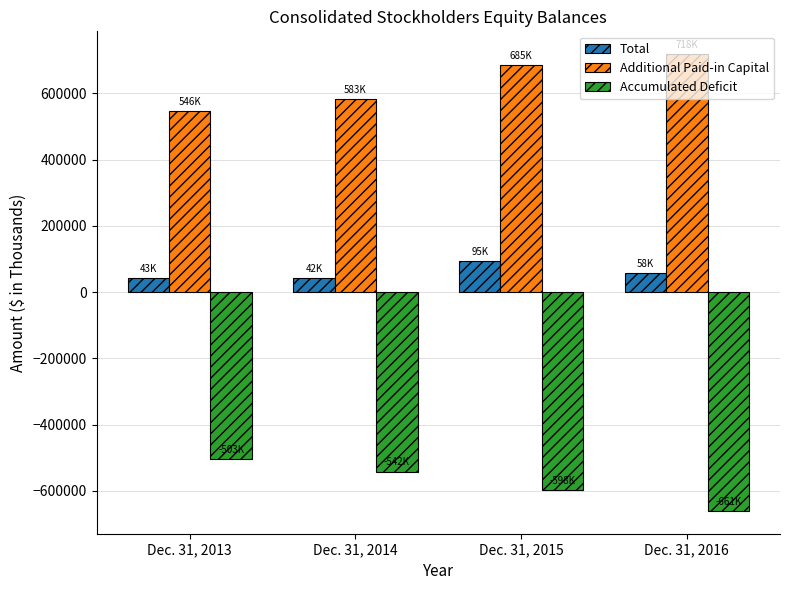

True or false: Accumulated Deficit has a value of -597812 at Dec. 31, 2015.

True